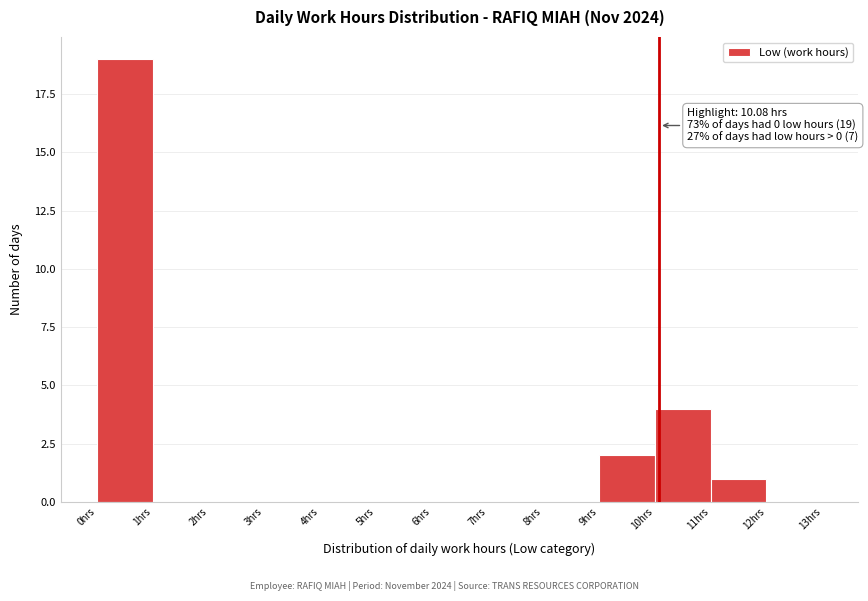

Over which range of the x-axis is the bar tallest?

0 to 1